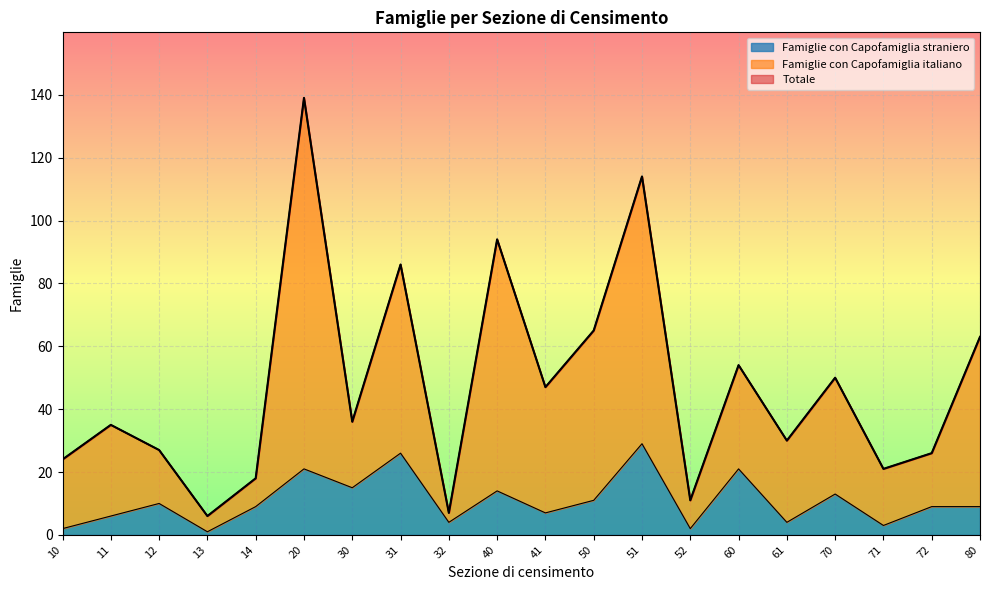

Where is the first local maximum for Famiglie con Capofamiglia straniero?

12